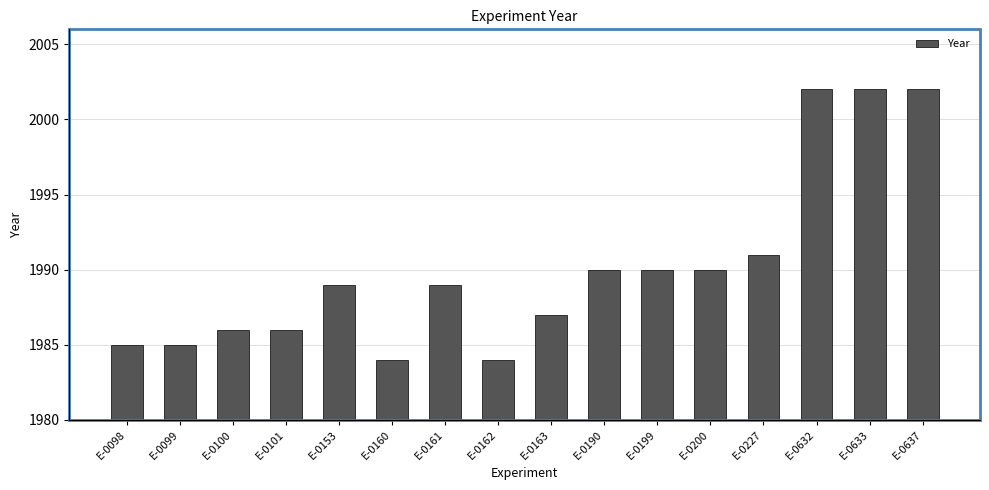

What is the difference between the second highest and second lowest values?

18